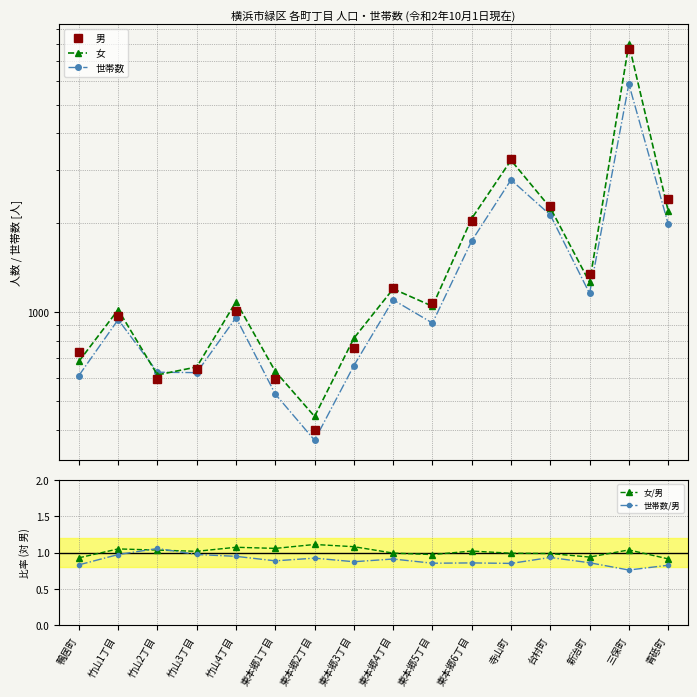

Is this an area chart (filled region under the line)?

No